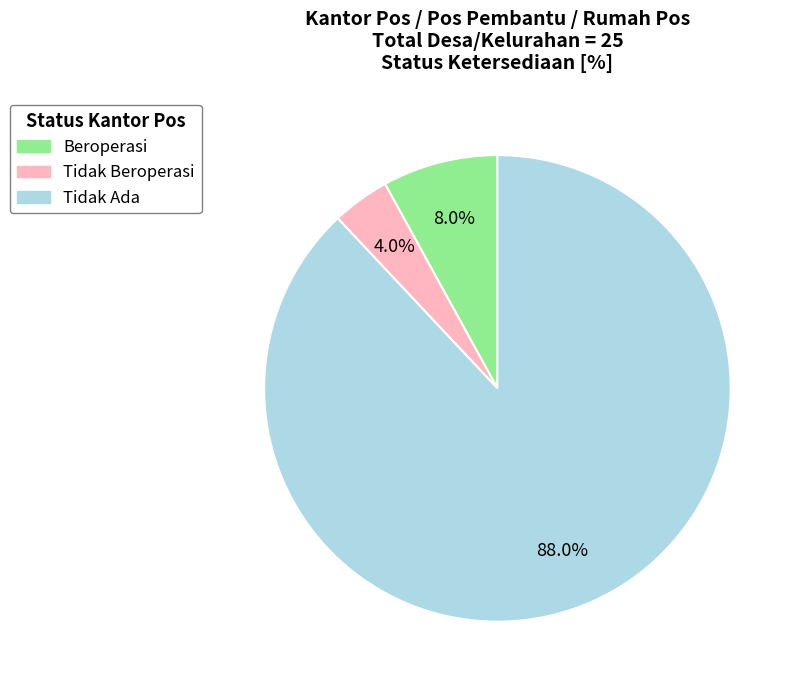

Which slice is the smallest?

Tidak Beroperasi